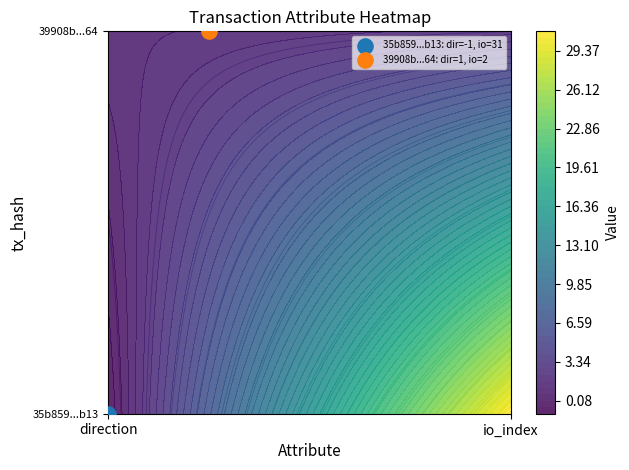

At how many categories does at least one series exceed 20?

1